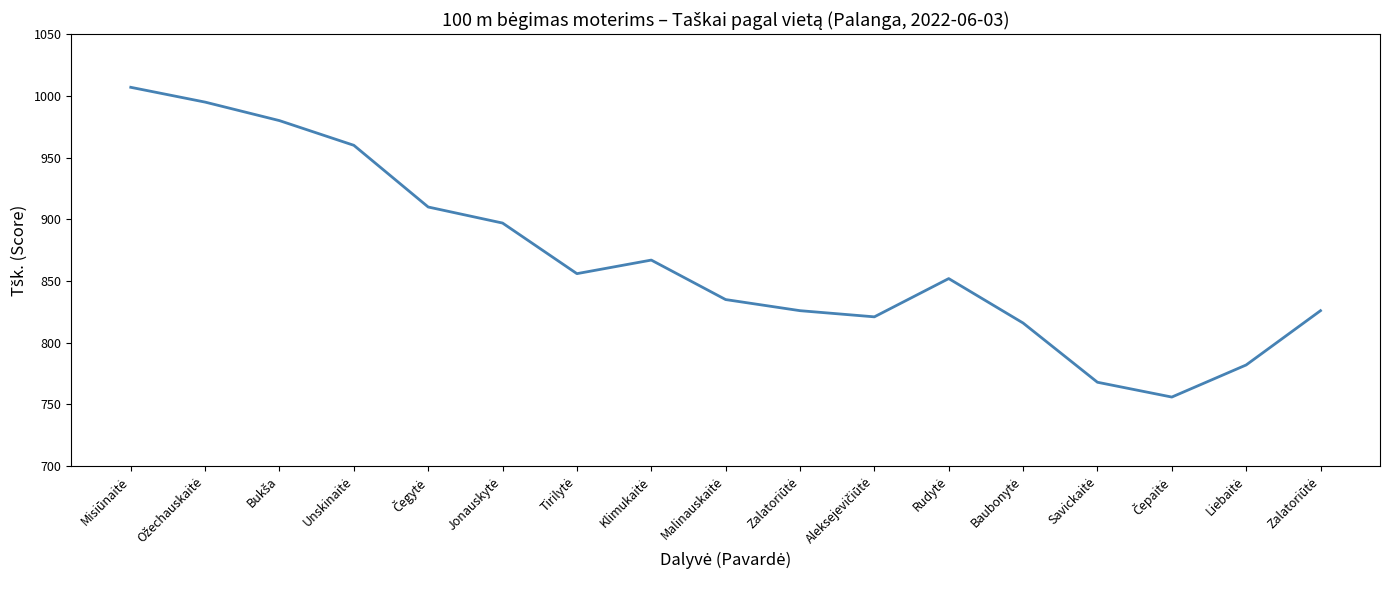

Approximately how many times larger is the value at Tirilytė compared to Aleksejevičiūtė?

1.0